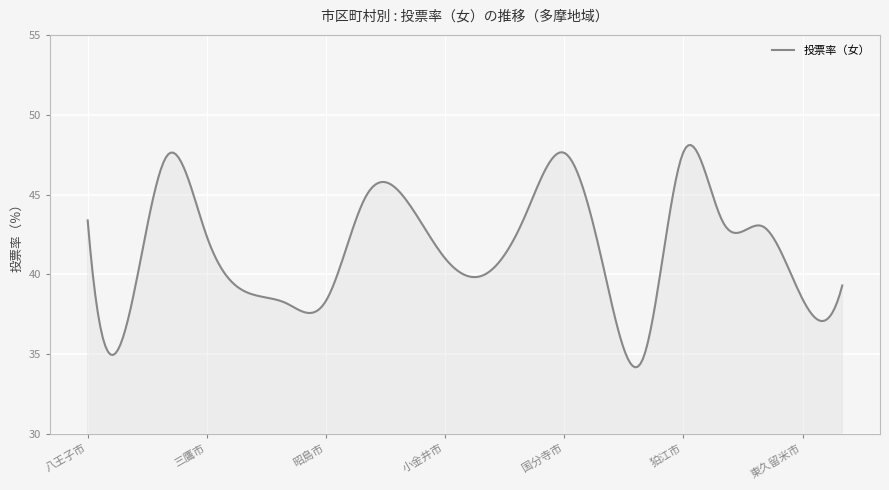

True or false: there are more than 2 points higher than both neighbors.

True